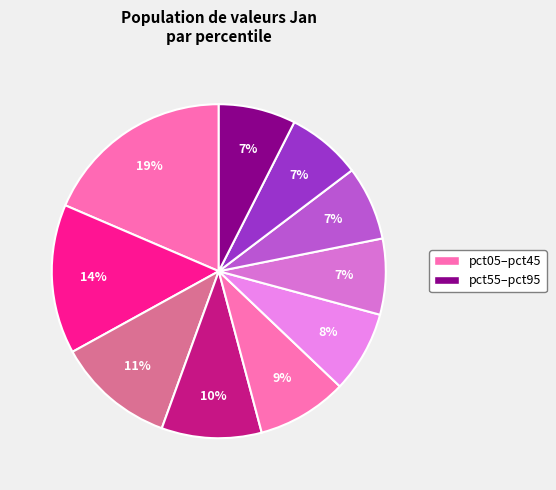

How many segments does this pie chart have?

10